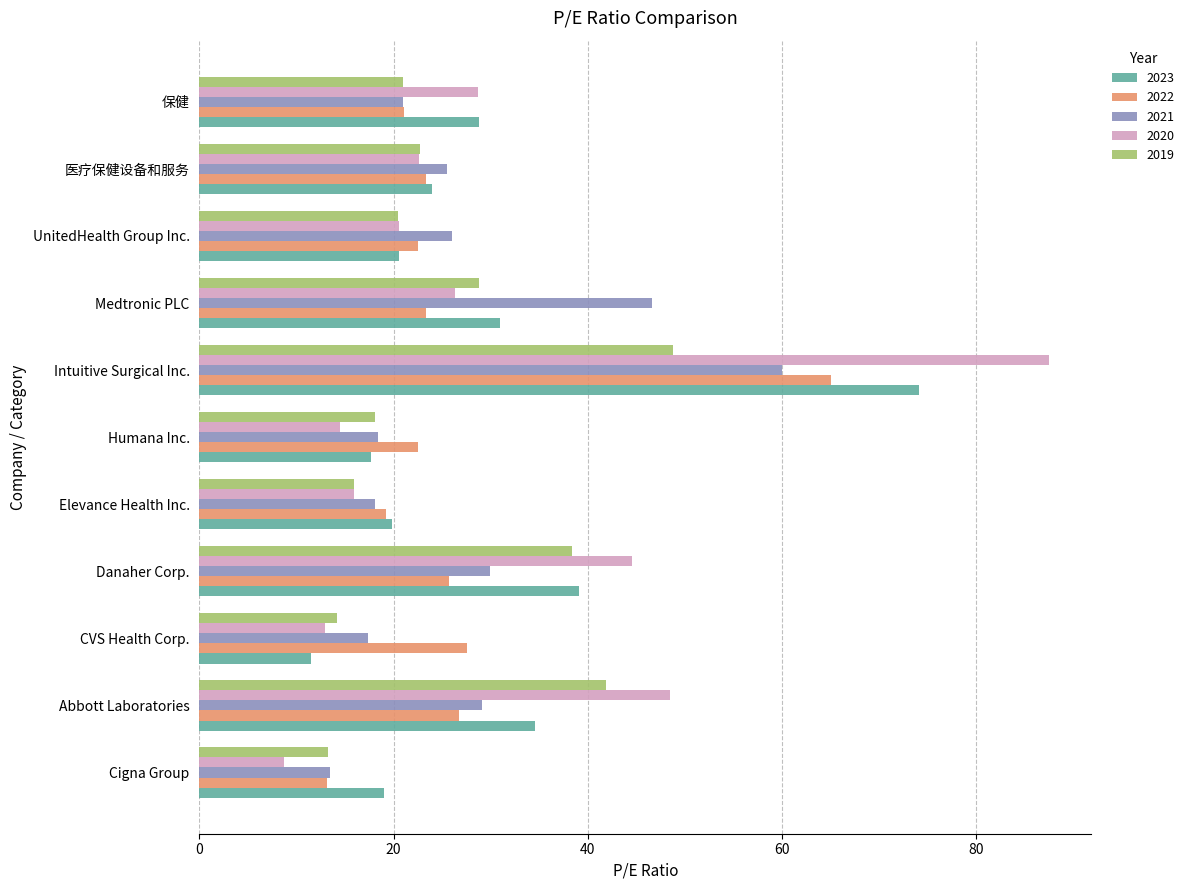

How many series are shown in this chart?

5